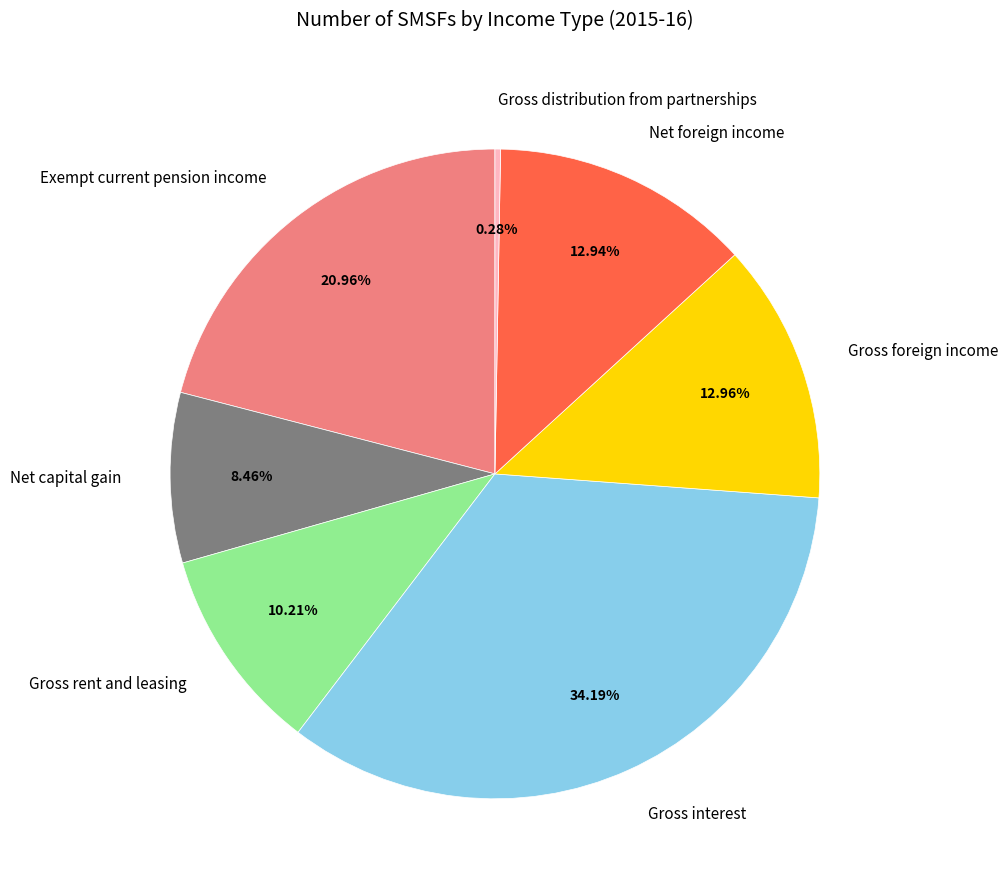

Is Gross rent and leasing the majority of the pie?

No